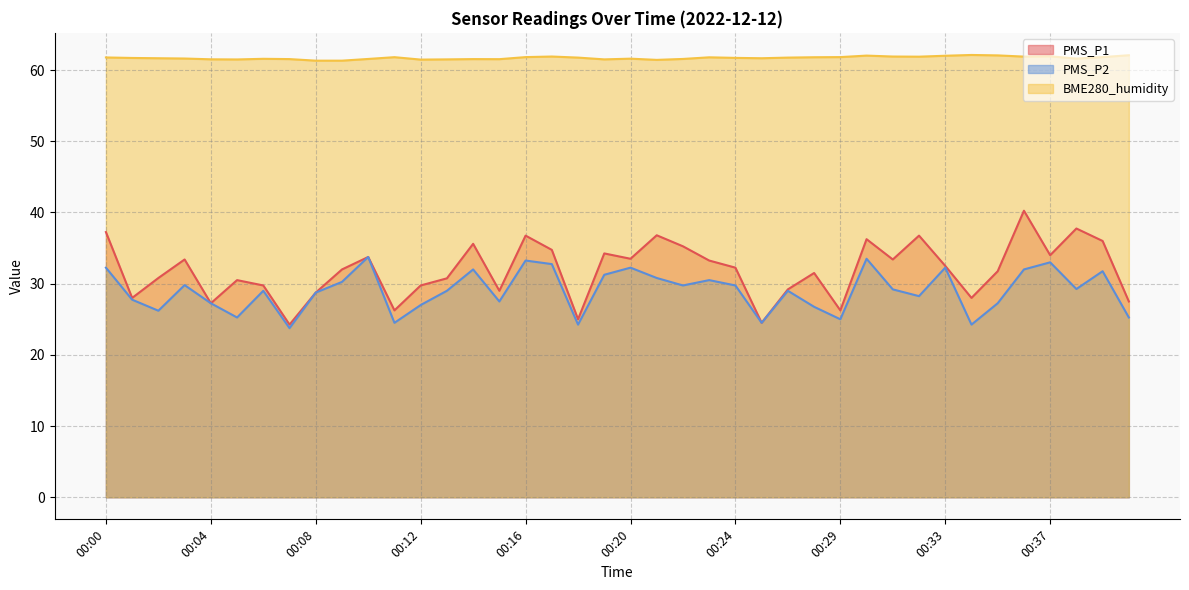

True or false: PMS_P1 has a value of 16.7 at 00:06.

False